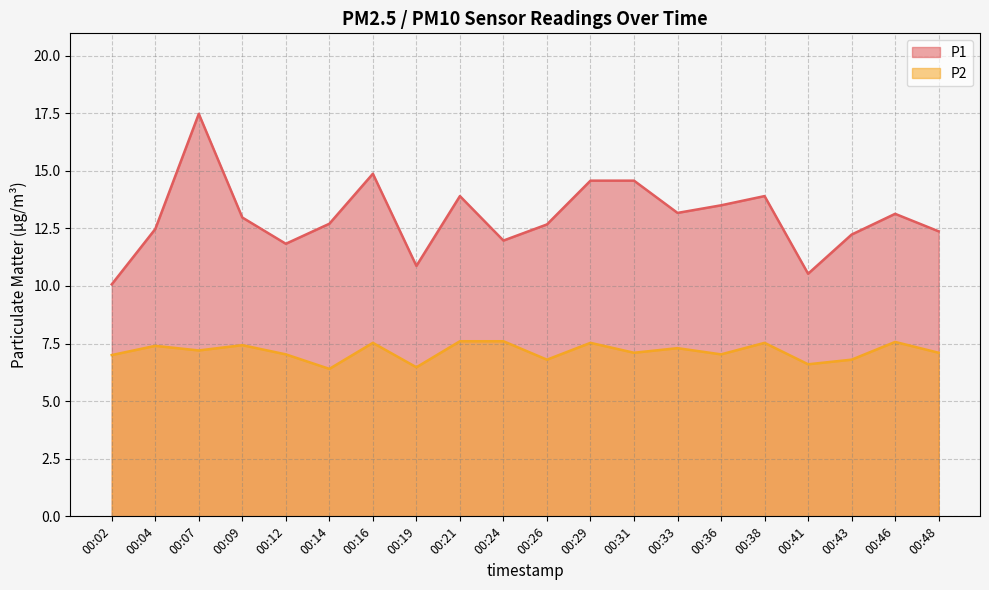

Is the value of P1 at 00:19 greater than the value of P2 at 00:38?

Yes